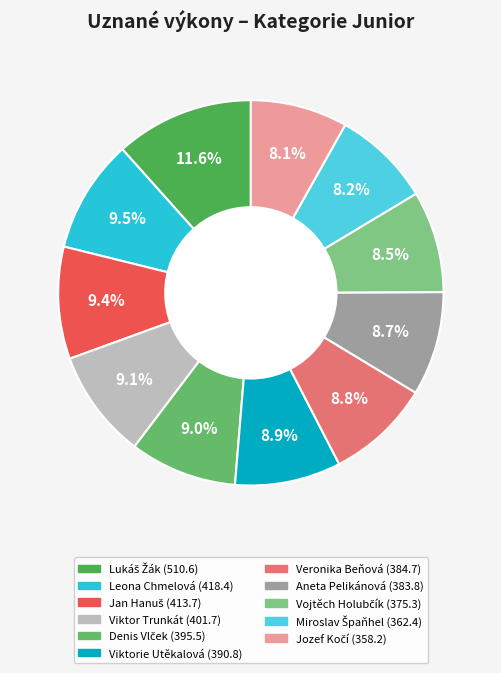

How many slices are in this pie chart?

11